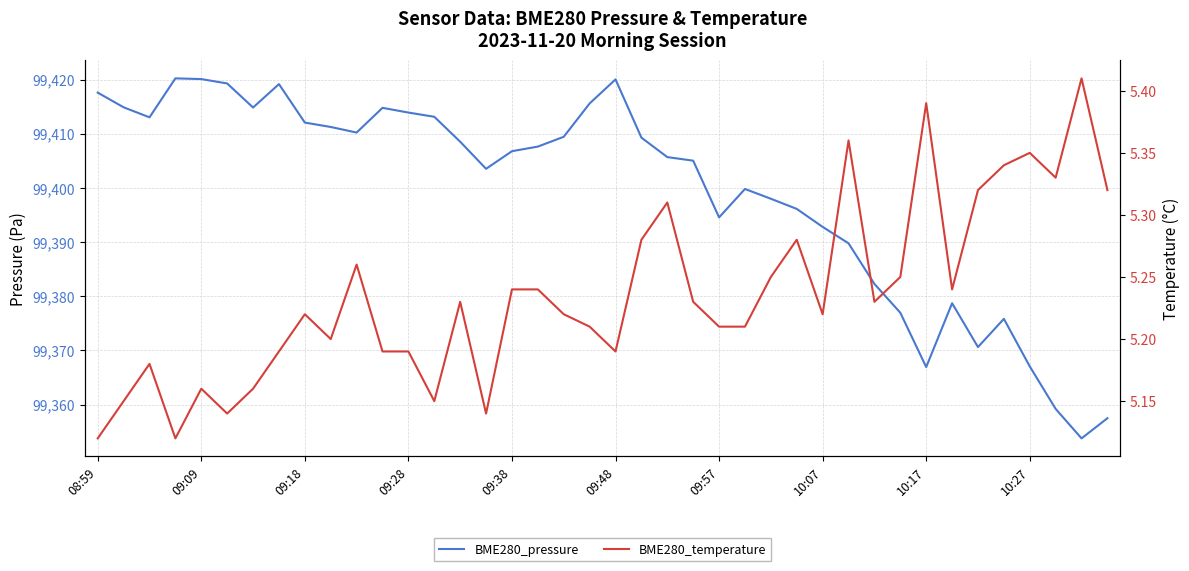

Is the value of BME280_pressure at 09:09 greater than the value of BME280_temperature at 16?

Yes